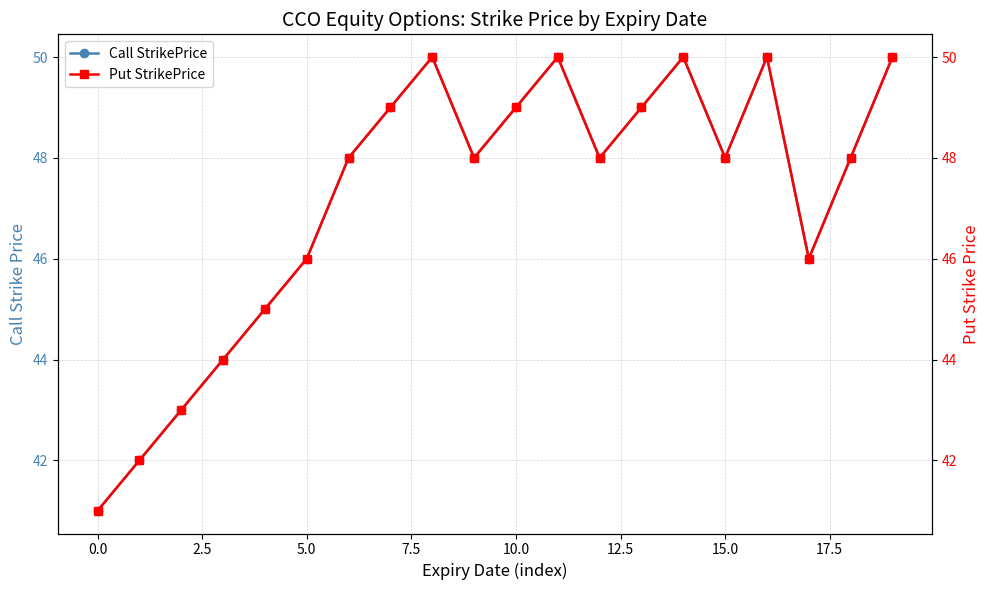

In Call StrikePrice, how many points are higher than both neighbors (excluding endpoints)?

4